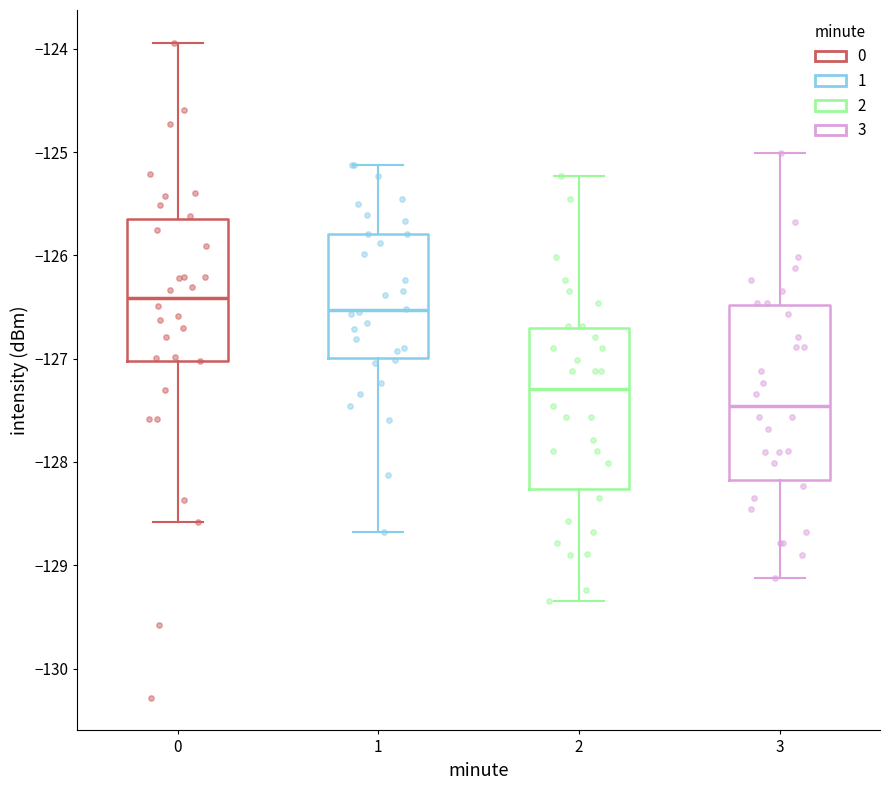

Reading left to right, read every box against the y-axis: the position of its median line, the range the box covers, and the ends of its whiskers. The values are not printed on the chart, so give them approximately, as read against the axis.

0: median -126.4, box -127.0 to -125.7, whiskers -128.6 to -123.9
1: median -126.5, box -127.0 to -125.8, whiskers -128.7 to -125.1
2: median -127.3, box -128.3 to -126.7, whiskers -129.3 to -125.2
3: median -127.5, box -128.2 to -126.5, whiskers -129.1 to -125.0